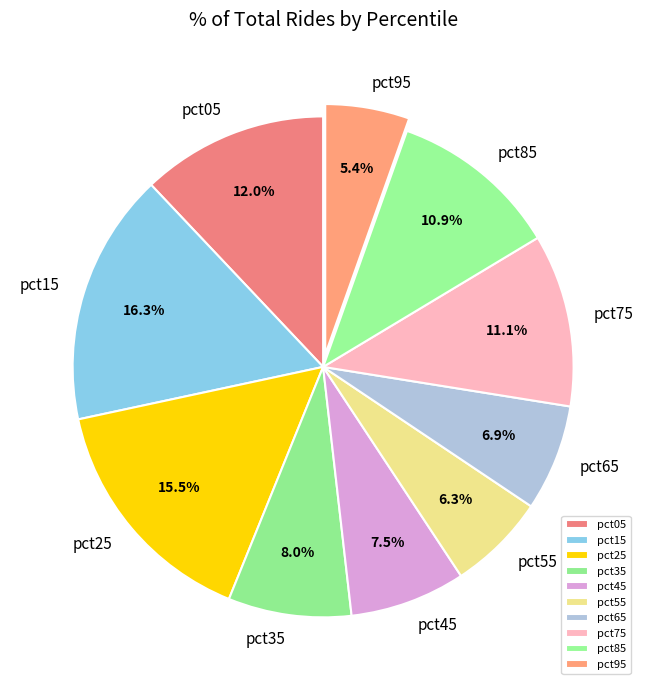

Which category has the biggest portion of the pie?

pct15